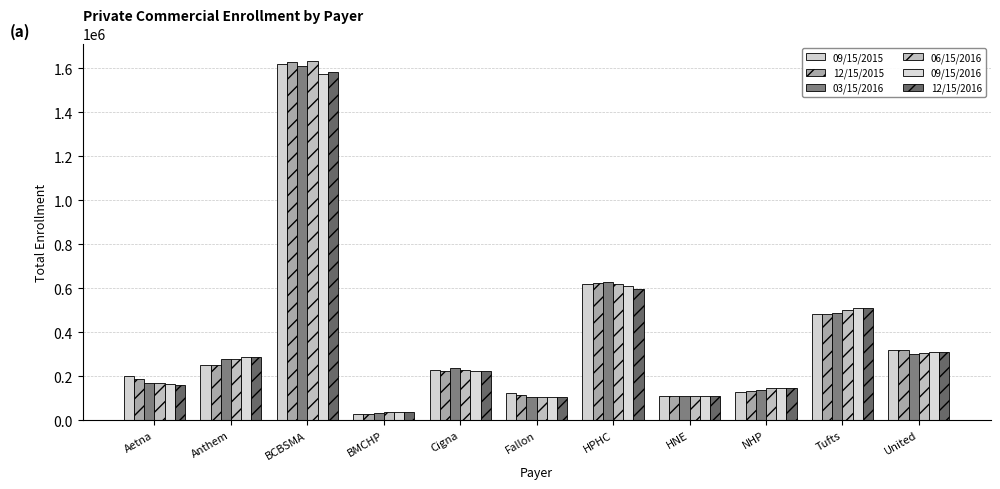

What is the sum of all 06/15/2016 values?

4122804